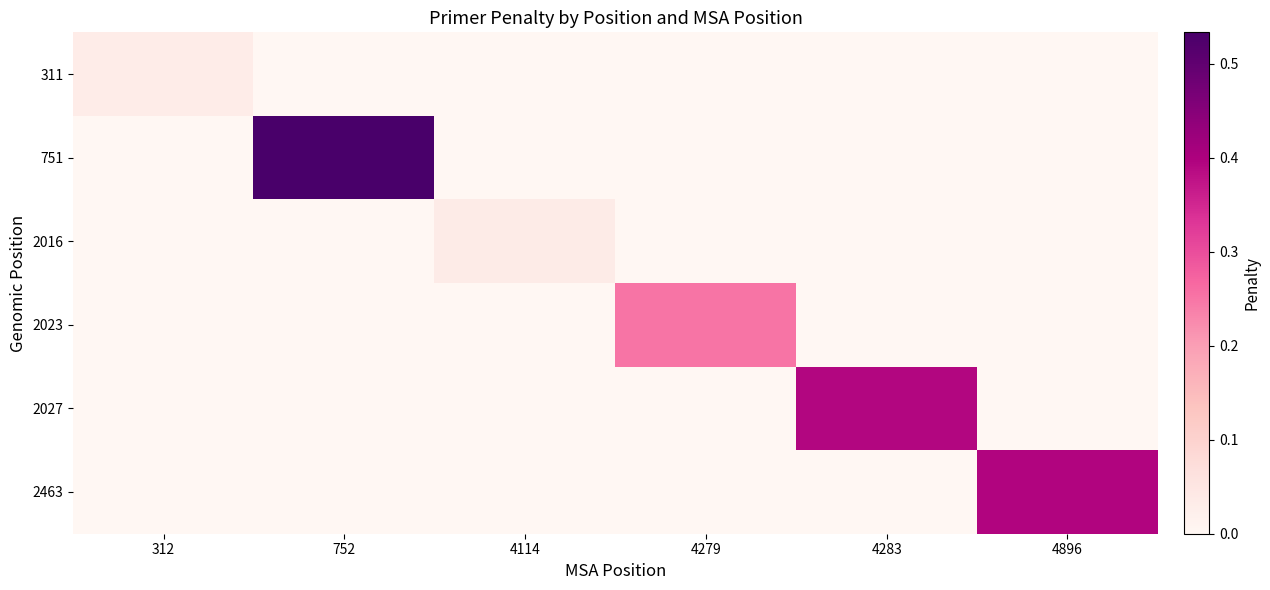

At which category does the chart reach its minimum across all series?

752